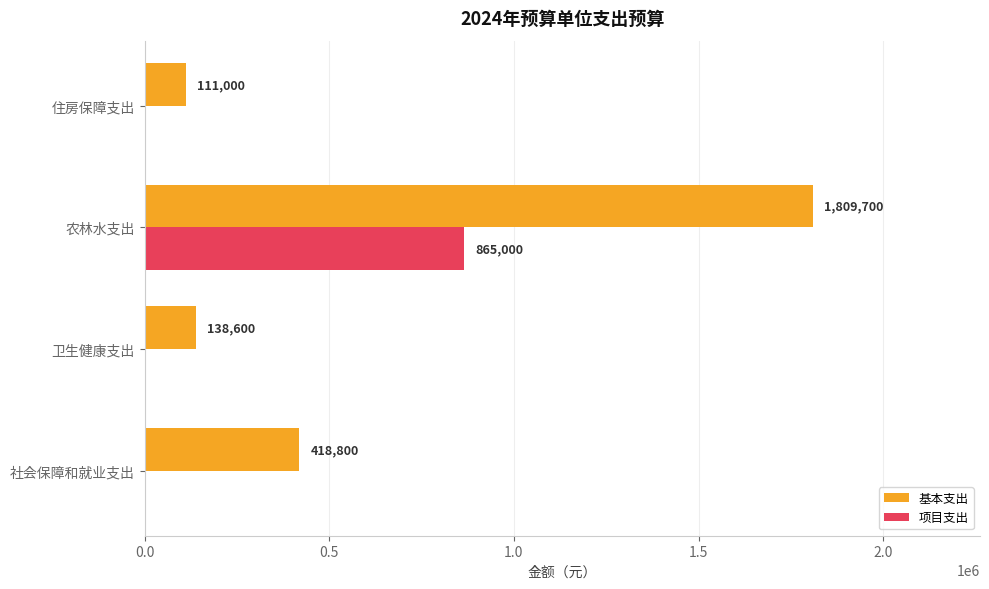

What is the sum of all 基本支出 values?

2478100